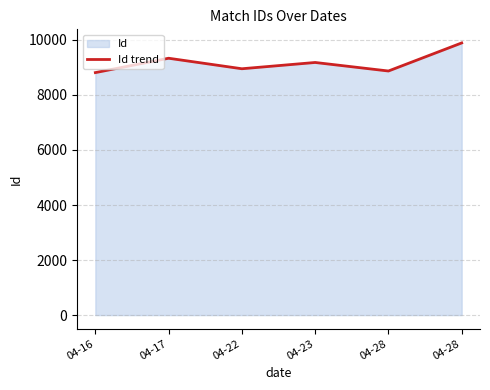

How many values are below 9180?

3